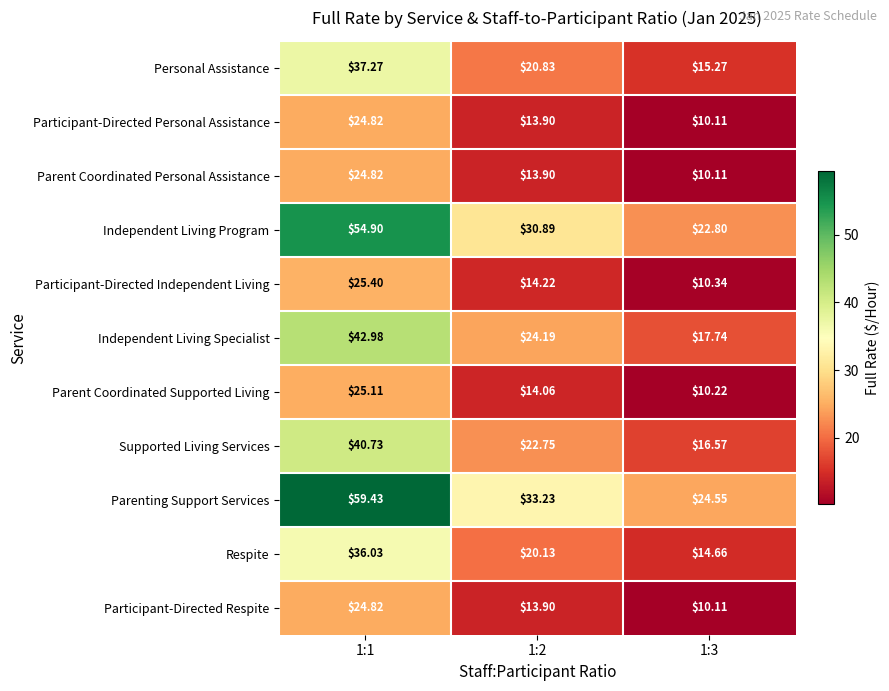

Which series changed the most between 1:1 and 1:2?

Parenting Support Services